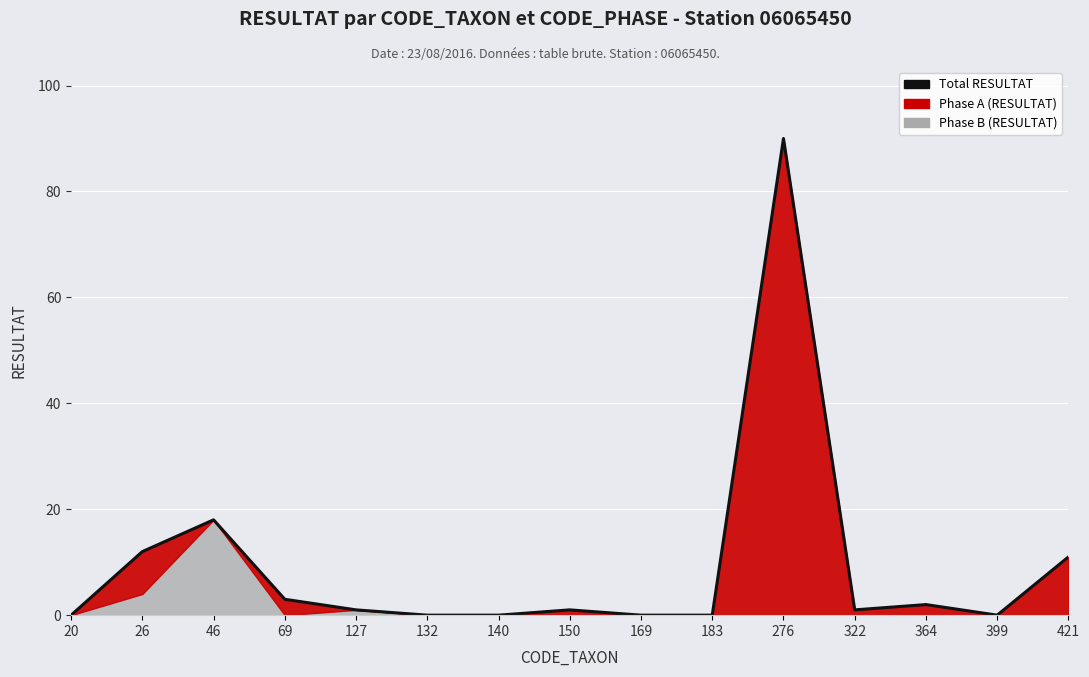

Where is the first local minimum?

322